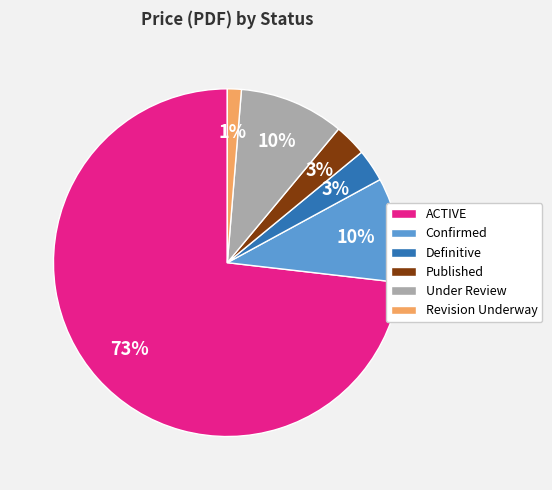

Which slice is the smallest?

Revision Underway